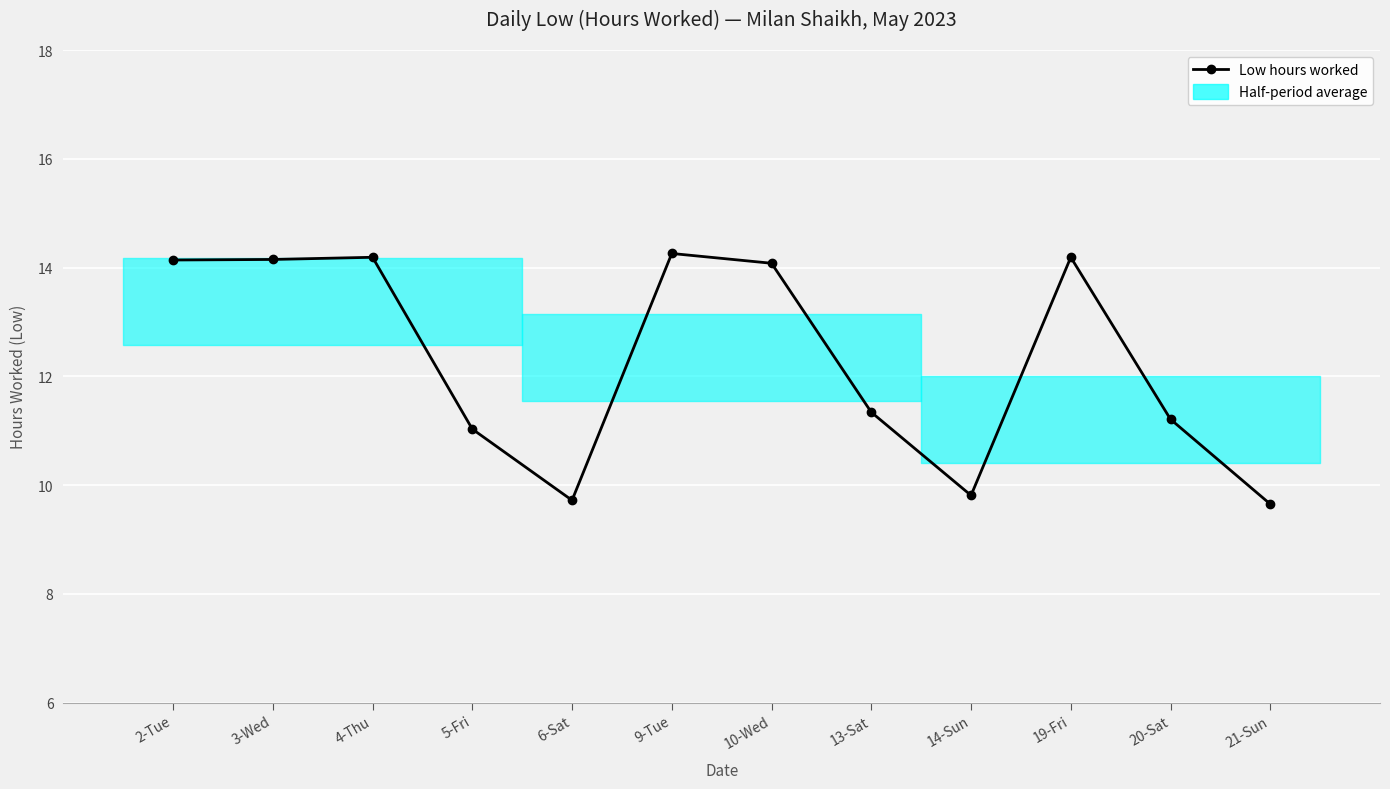

Between 9-Tue and 3-Wed, which is larger?

9-Tue